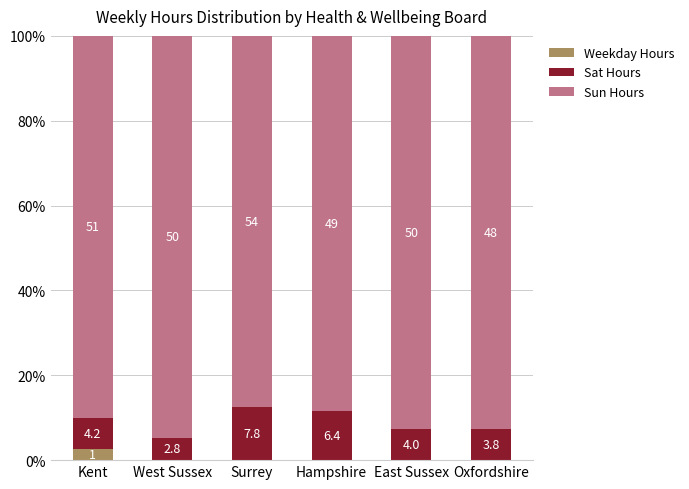

Does the chart contain stacked bars?

Yes